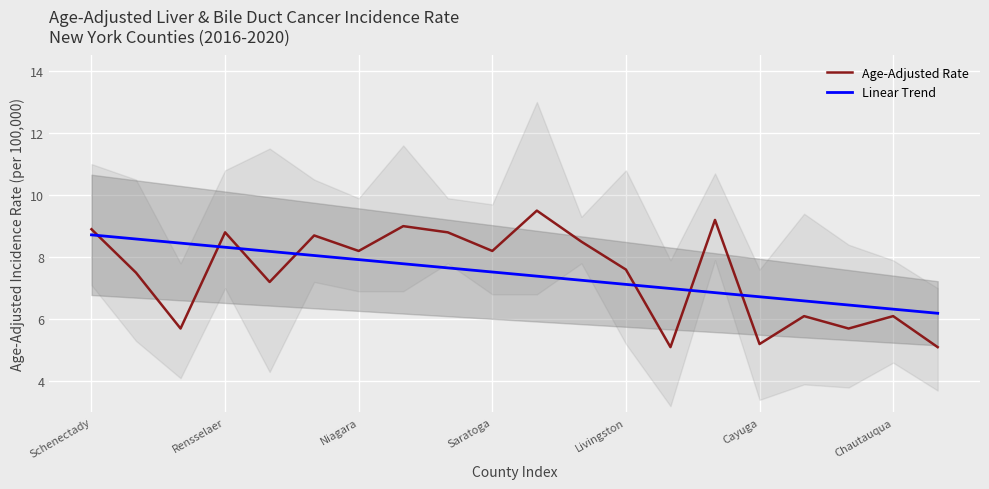

What is the value of the Age-Adjusted Rate point at the 2nd from the left?

7.5